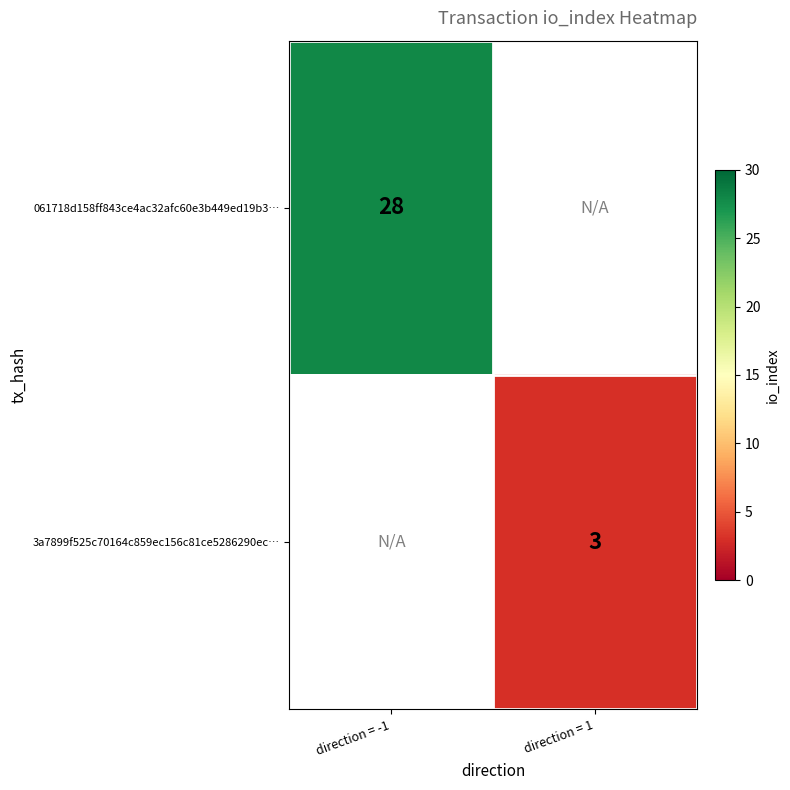

Count the number of data series in this chart.

2